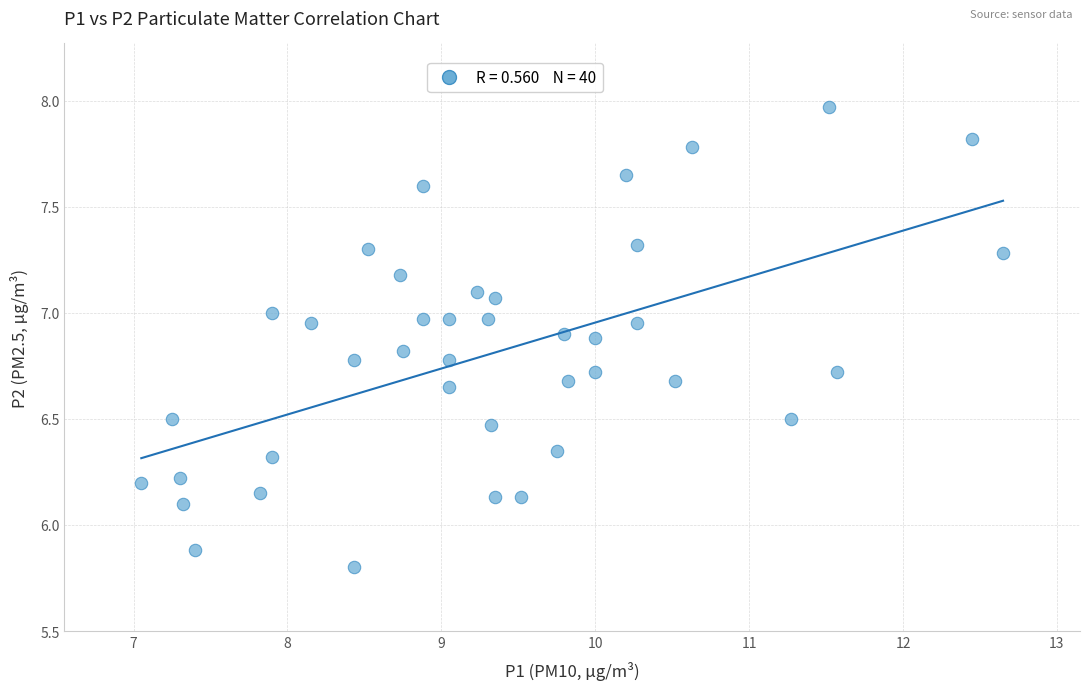

What is the range of Y values (max minus min)?

2.2